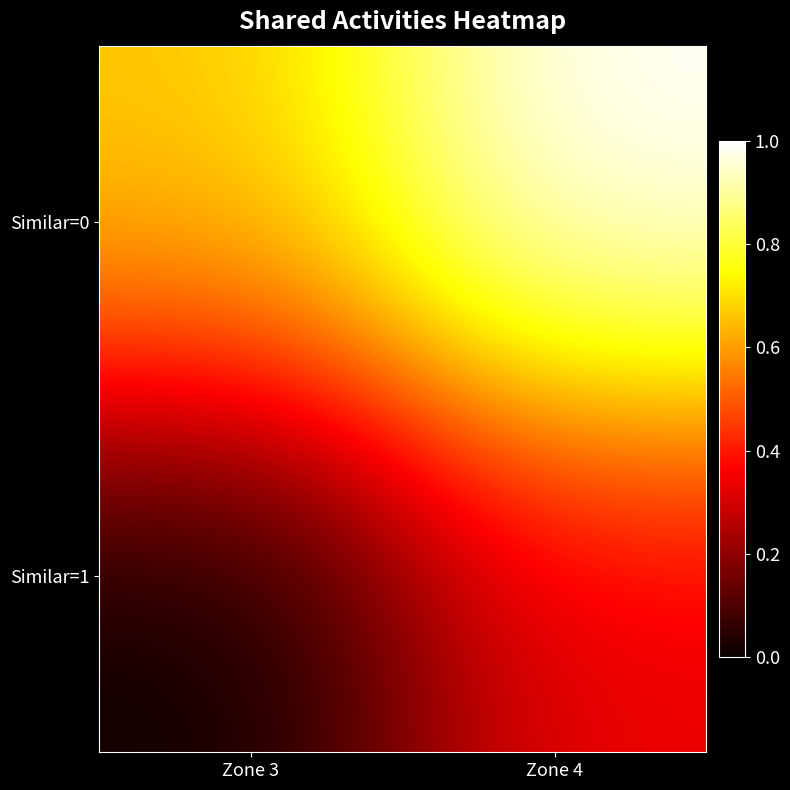

What is the total value across all series at Zone 4?

1.3